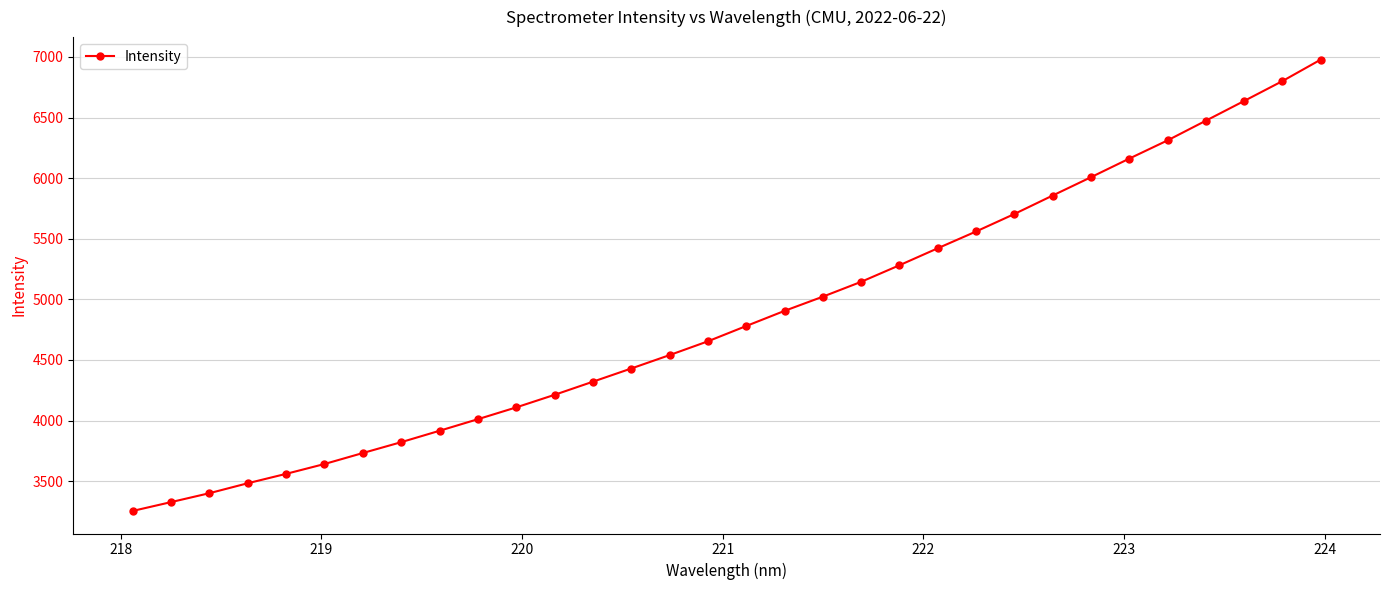

What is the greatest value displayed?

6977.4